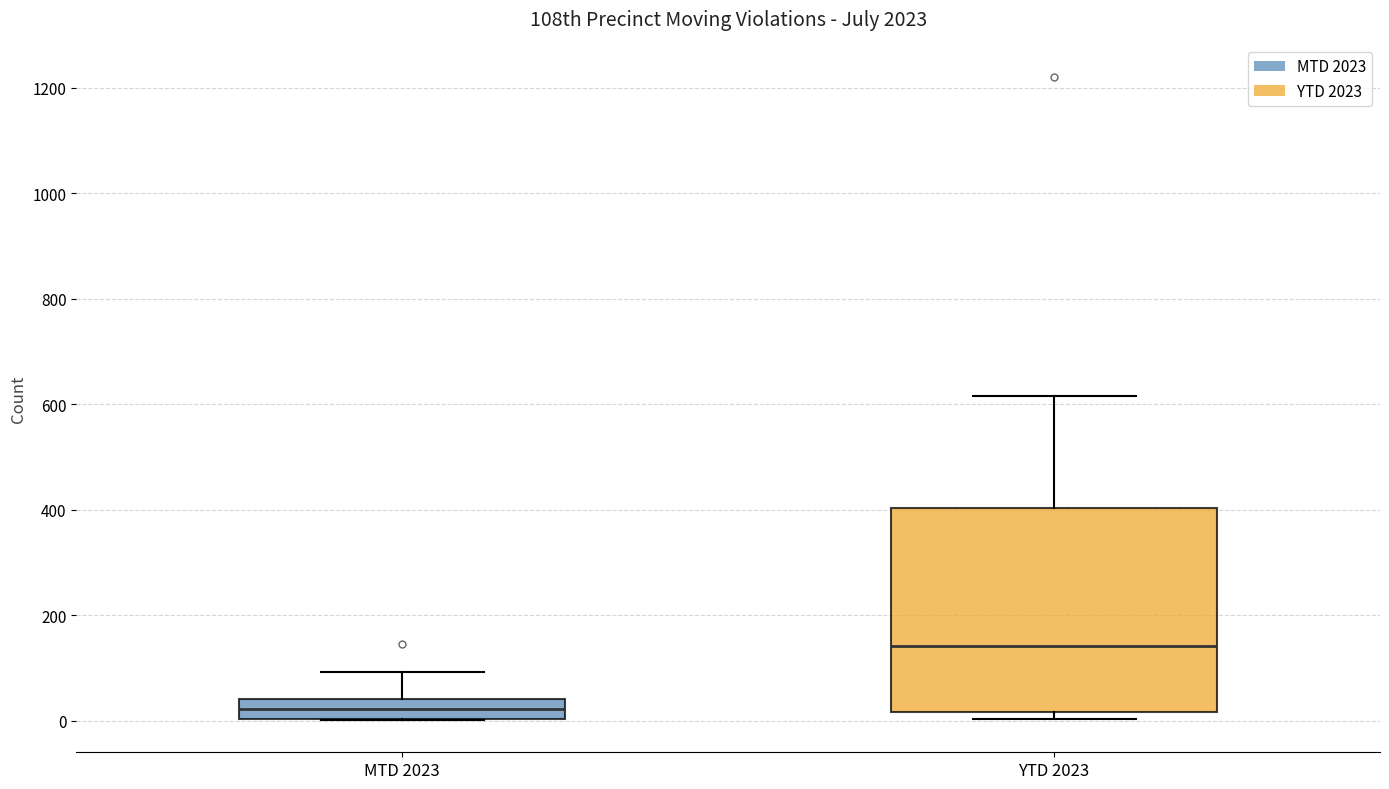

Which box has the lowest median line?

MTD 2023